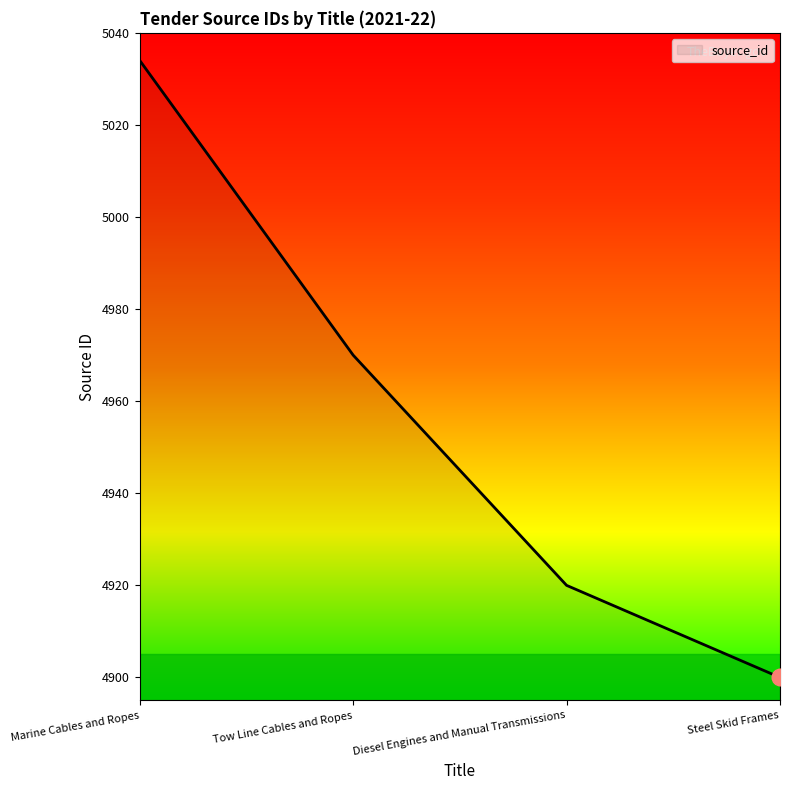

The value at Steel Skid Frames is 7895. True or false?

False